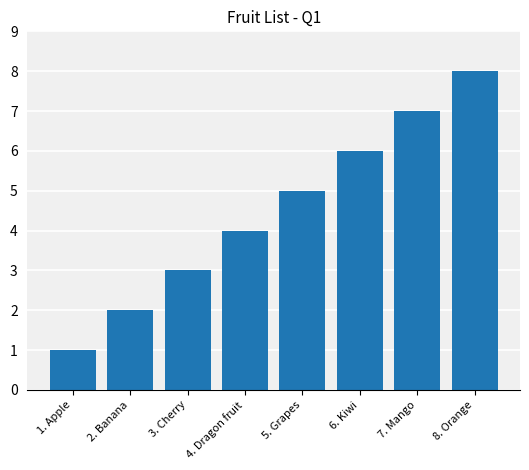

How many data points are less than 5?

4